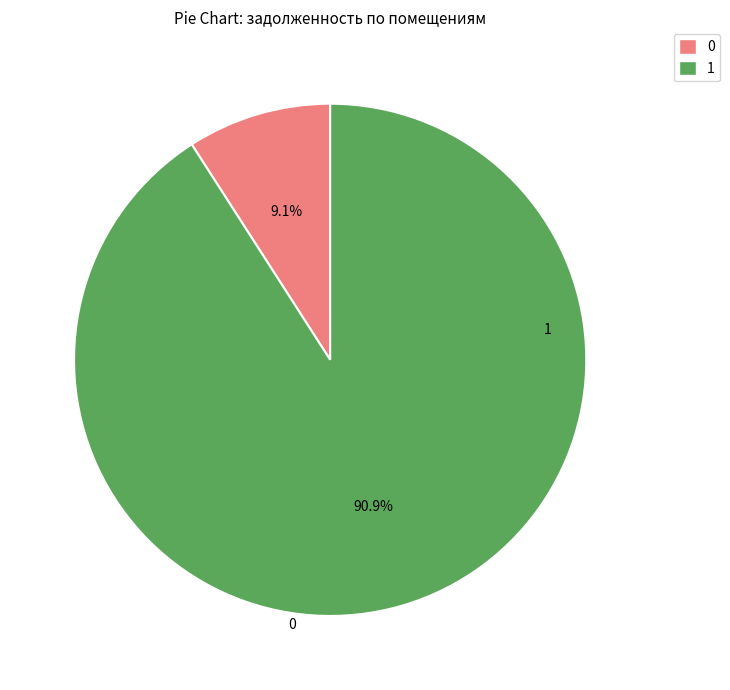

Does any single category account for the majority?

Yes